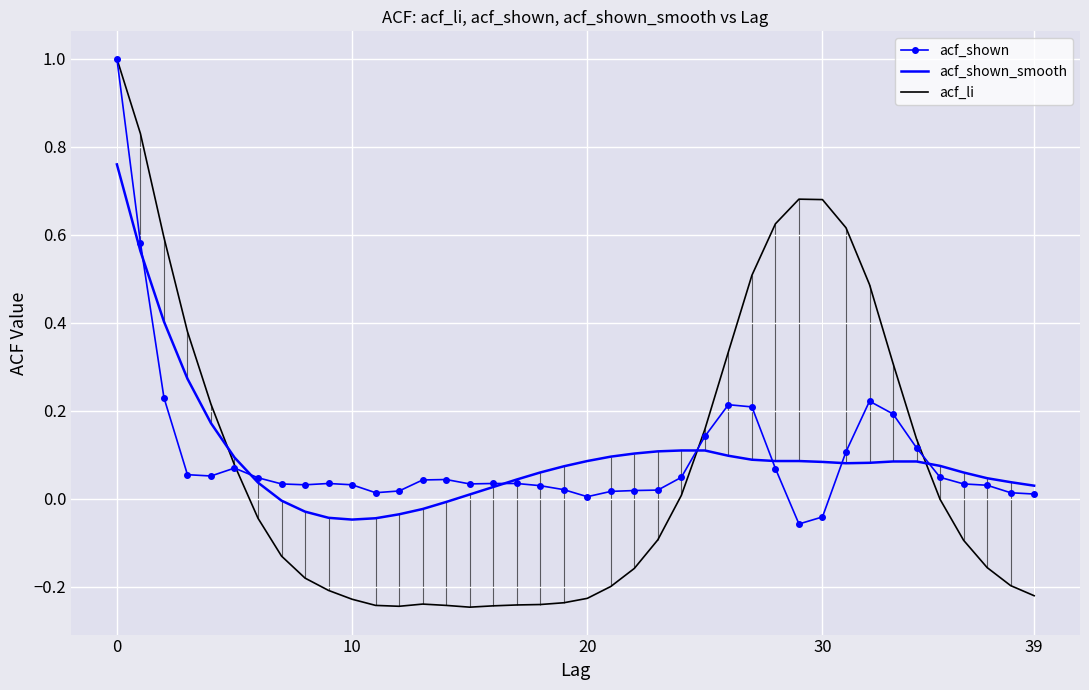

How many data points in acf_shown_smooth are less than 0?

8